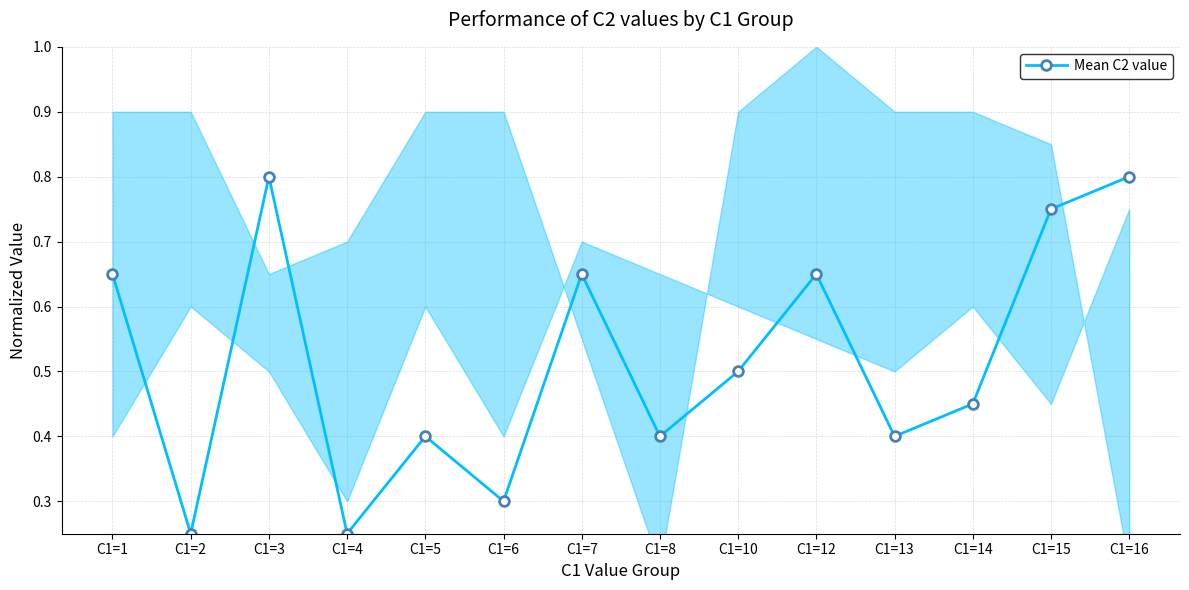

What is the sum of all values?

7.2